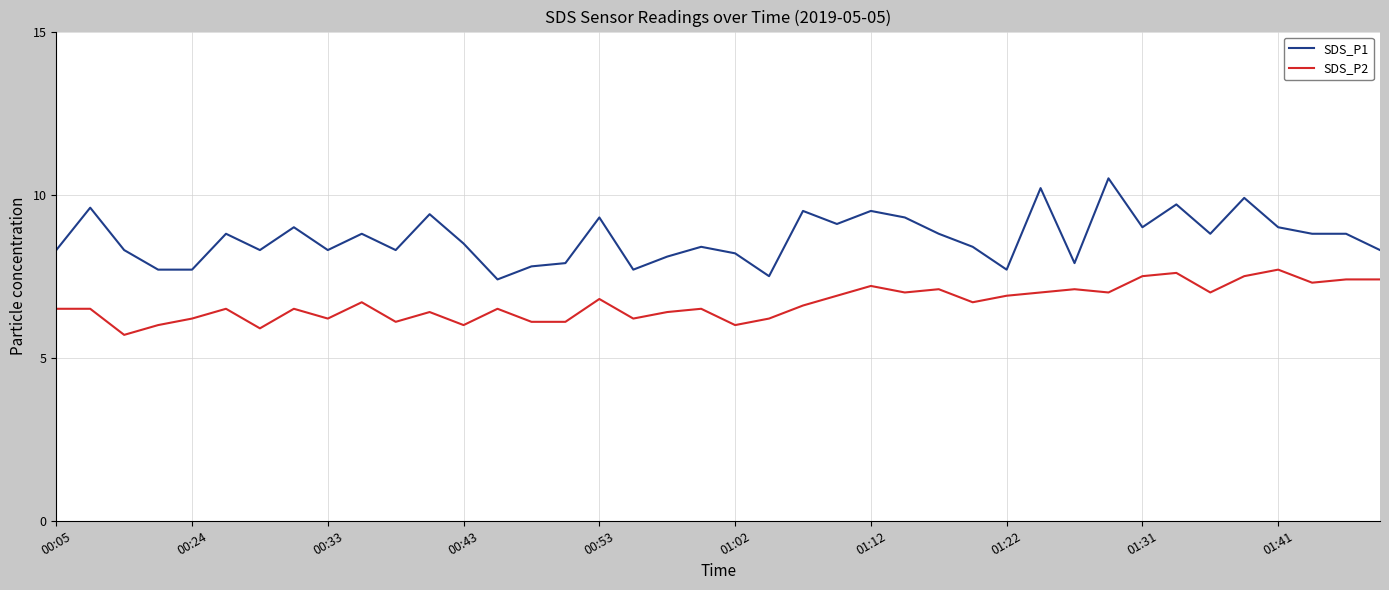

Reading left to right, what are all the values shown in this chart?

SDS_P1: 8.3	9.6	8.3	7.7	7.7	8.8	8.3	9.0	8.3	8.8	8.3	9.4	8.5	7.4	7.8	7.9	9.3	7.7	8.1	8.4	8.2	7.5	9.5	9.1	9.5	9.3	8.8	8.4	7.7	10.2	7.9	10.5	9.0	9.7	8.8	9.9	9.0	8.8	8.8	8.3
SDS_P2: 6.5	6.5	5.7	6.0	6.2	6.5	5.9	6.5	6.2	6.7	6.1	6.4	6.0	6.5	6.1	6.1	6.8	6.2	6.4	6.5	6.0	6.2	6.6	6.9	7.2	7.0	7.1	6.7	6.9	7.0	7.1	7.0	7.5	7.6	7.0	7.5	7.7	7.3	7.4	7.4